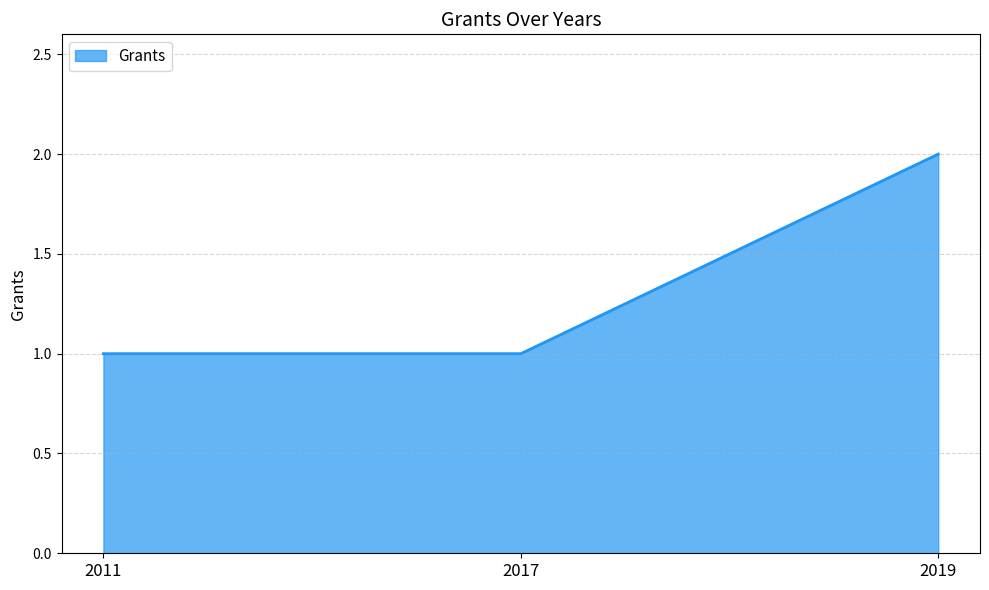

Which has a higher value, 2019 or 2017?

2019